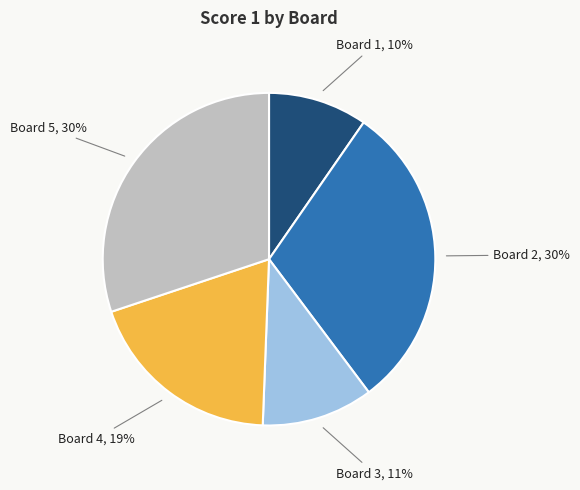

Is there any slice that represents more than half of the pie?

No